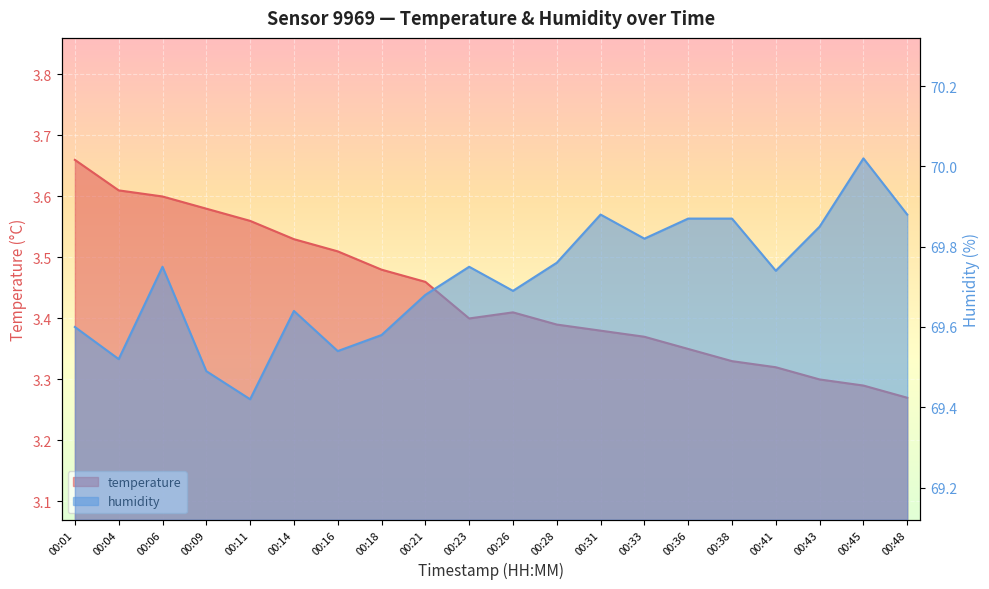

In temperature, how many points are higher than both neighbors (excluding endpoints)?

1